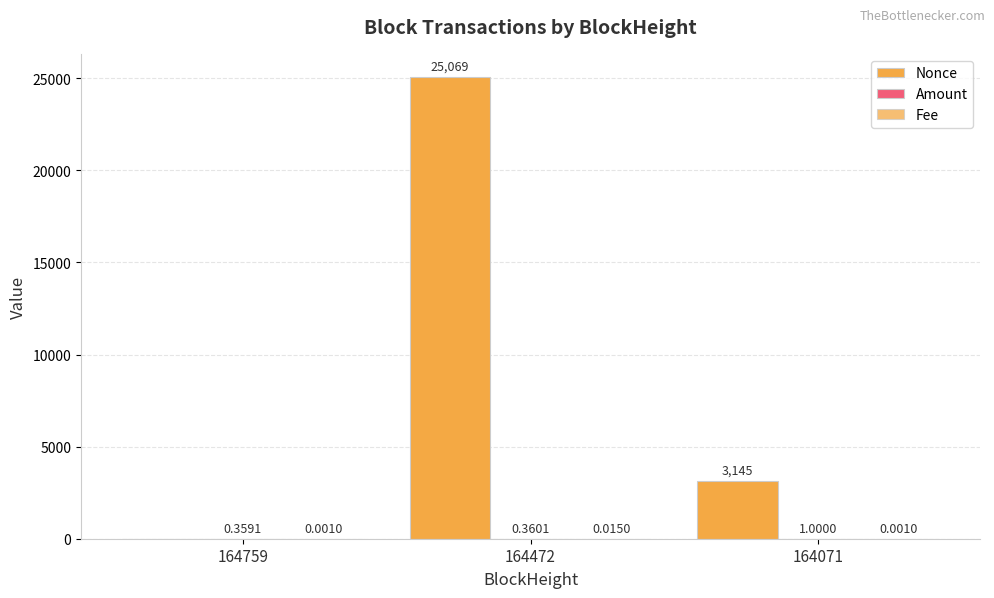

Count the number of categories in the chart.

3